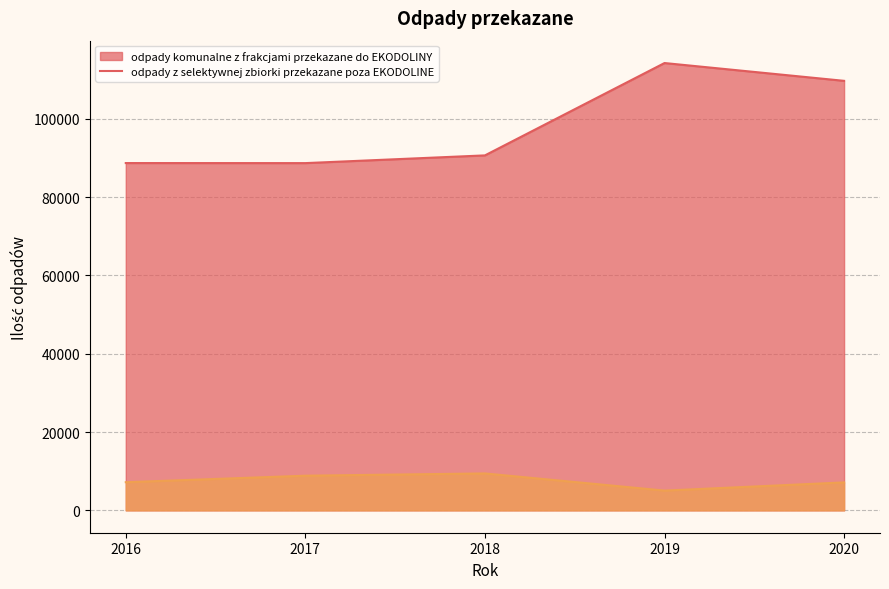

What are all the series names shown in the legend?

odpady_komunalne_z_frakcjami_przekazane_do_EKODOLINY, odpady_z_selektywnej_zbiorki_przekazane_poza_EKODOLINE